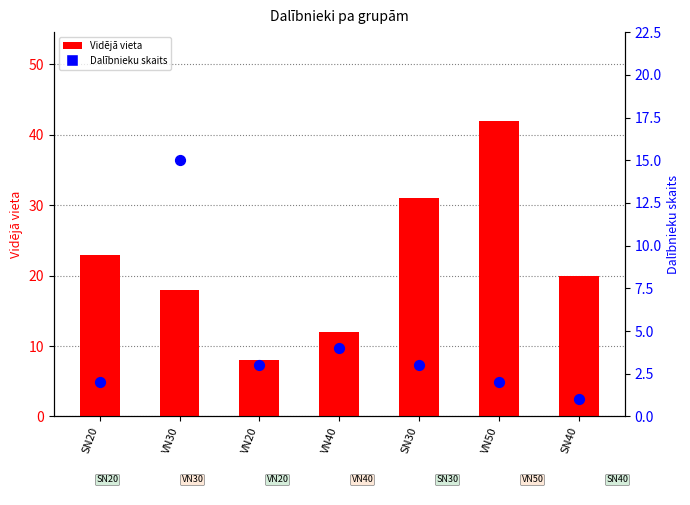

Which series has the largest total across all categories?

Vidējā vieta